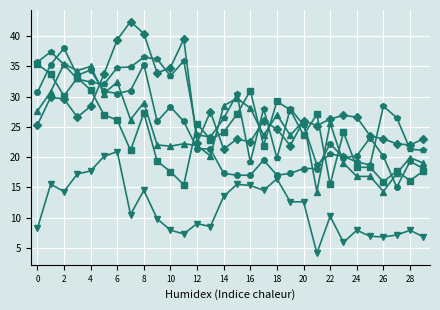

What is the maximum value shown in the chart?

42.4